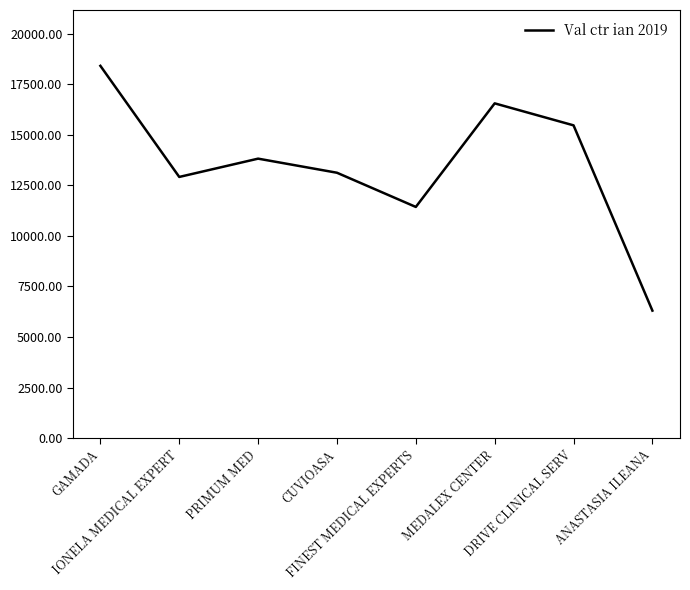

What is the greatest value displayed?

18404.6